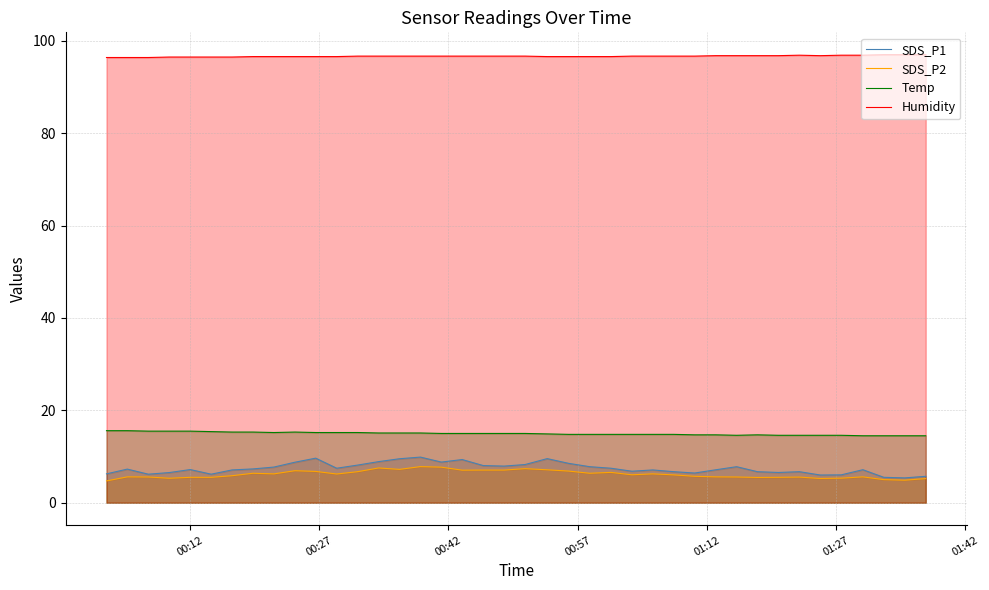

Which series has the widest spread of values?

SDS_P1